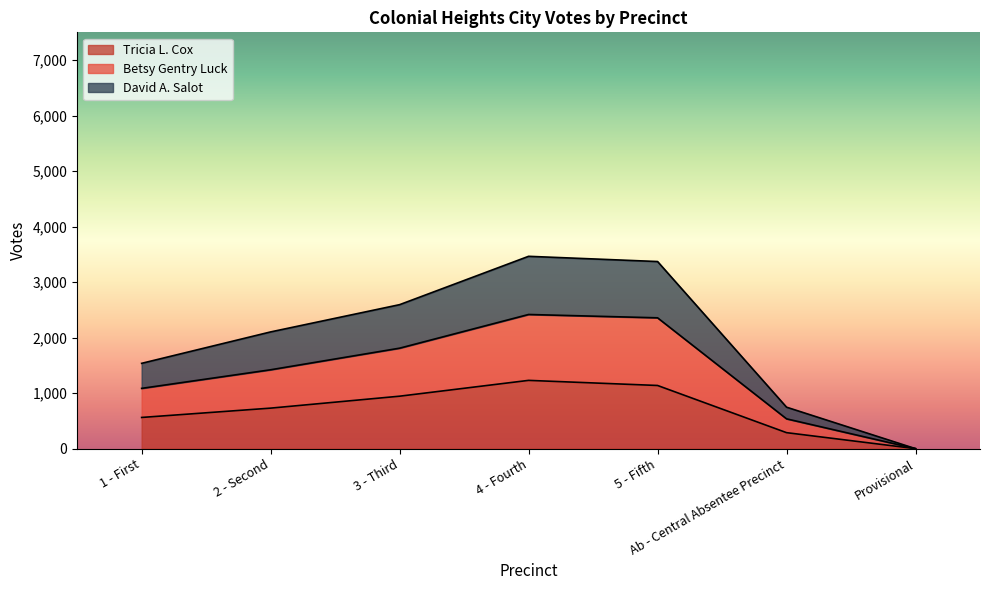

True or false: David A. Salot and Tricia L. Cox cross at least once.

False